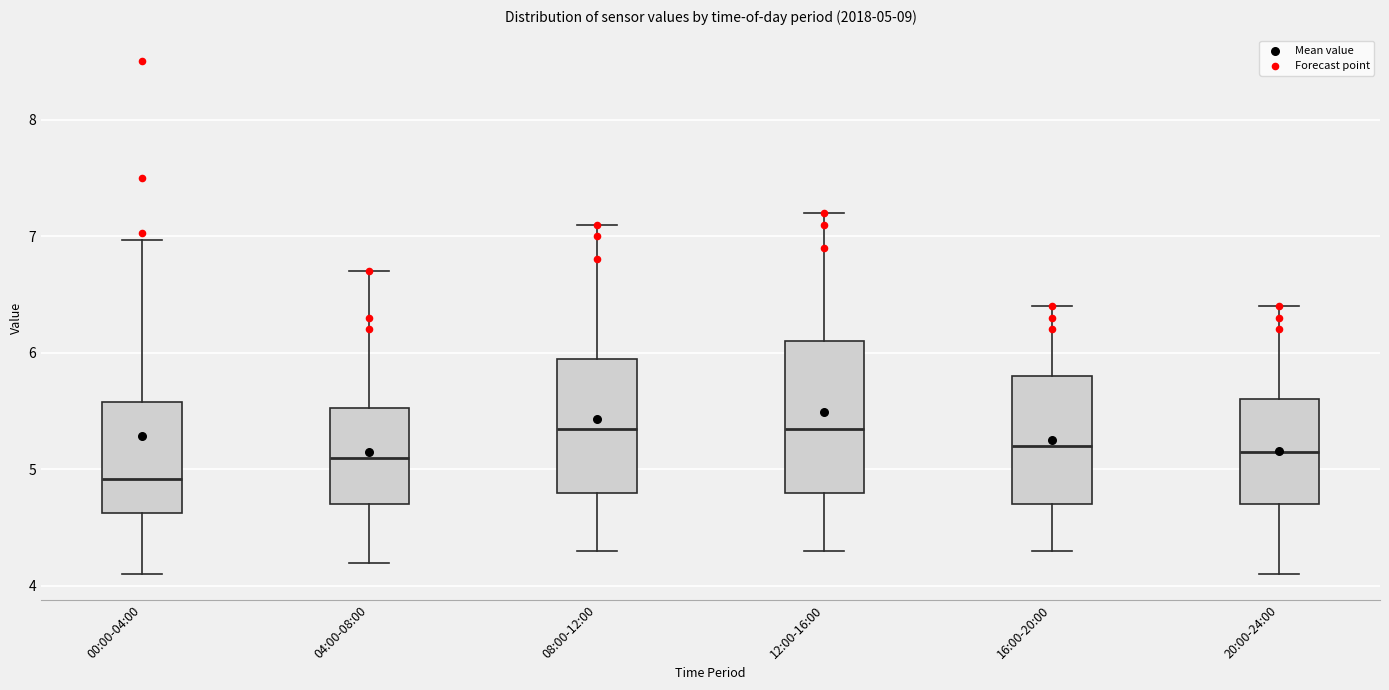

Comparing the boxes themselves (not the whiskers), which one is the tallest?

12:00-16:00